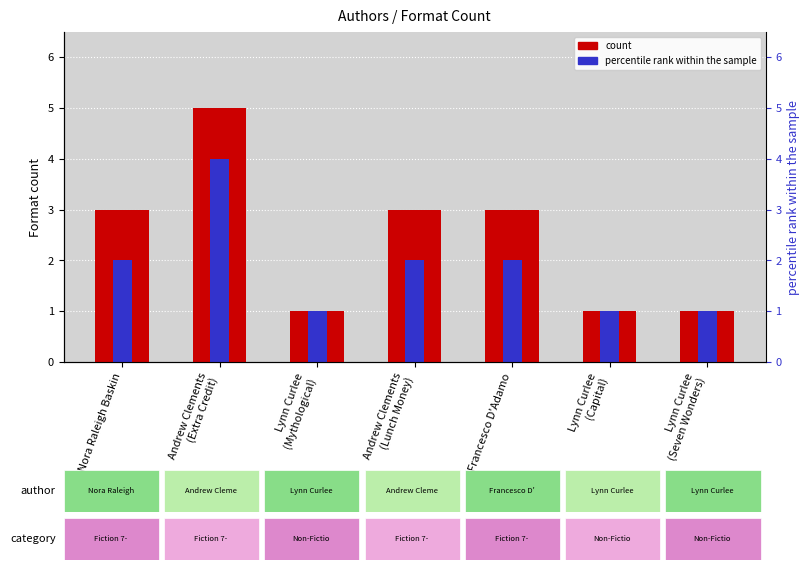

Reading left to right, extract all data points from this chart.

count: 3	5	1	3	3	1	1
percentile rank within the sample: 2	4	1	2	2	1	1